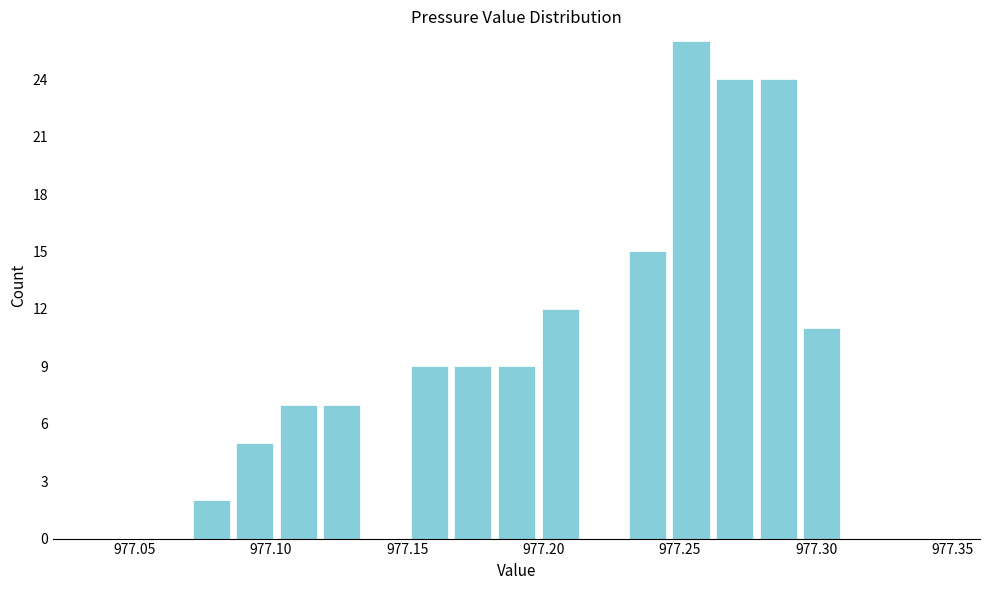

Around what value on the x-axis is the tallest bar? Give the approximate position of its centre, as read against the axis.

977.255